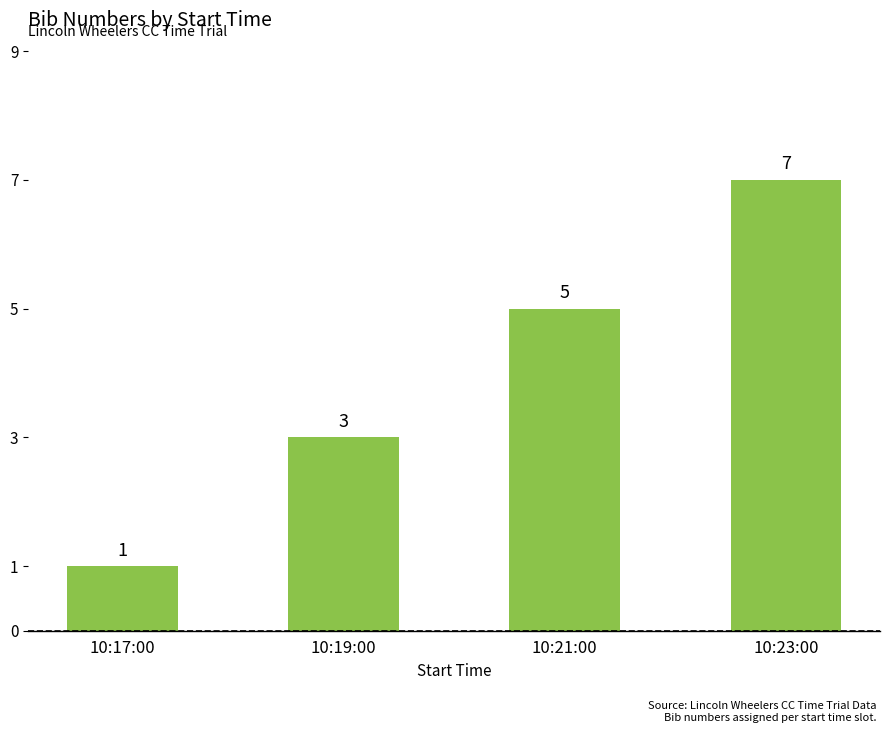

How many categories are shown in the chart?

4